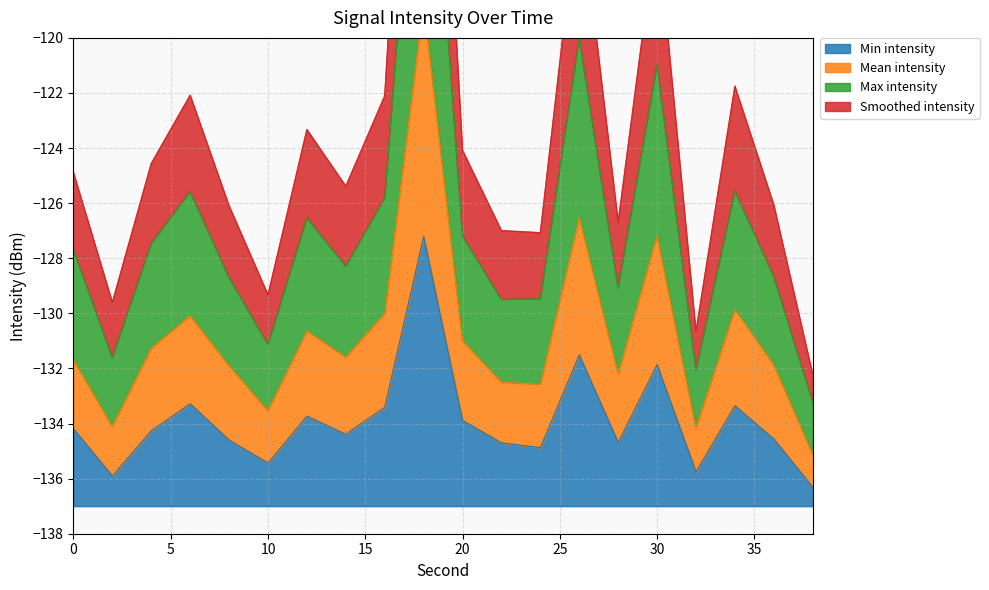

What is the value of the Smoothed intensity point at the 3rd from the left?

-124.6